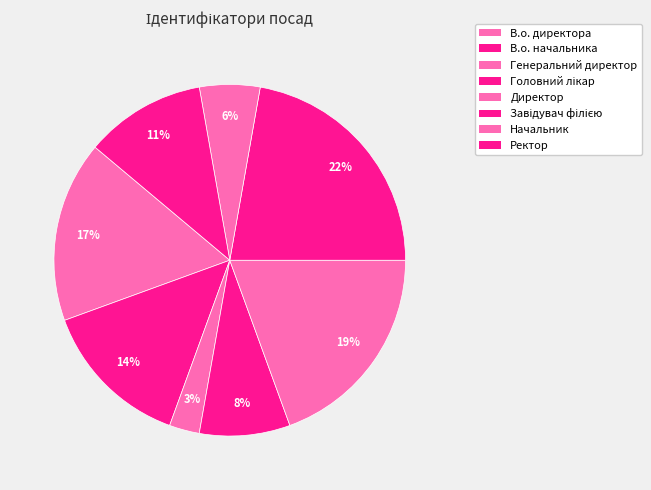

Is there a majority slice in this chart?

No